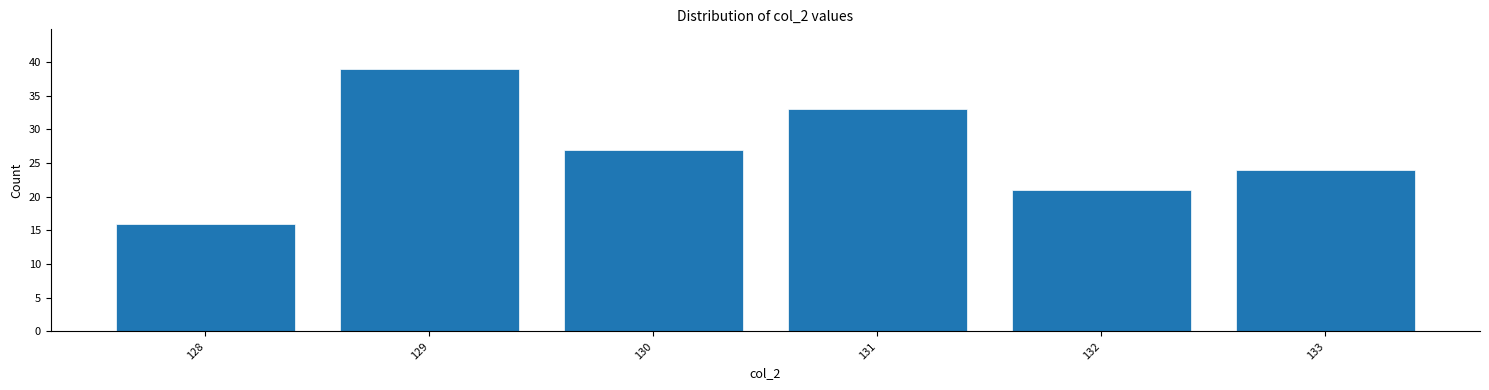

Reading left to right, transcribe this chart: for each bar, give the range it covers on the x-axis and its height. The values are not printed on the chart, so give them approximately, as read against the axis.

127.5 to 128.5: 16
128.5 to 129.5: 39
129.5 to 130.5: 27
130.5 to 131.5: 33
131.5 to 132.5: 21
132.5 to 133.5: 24